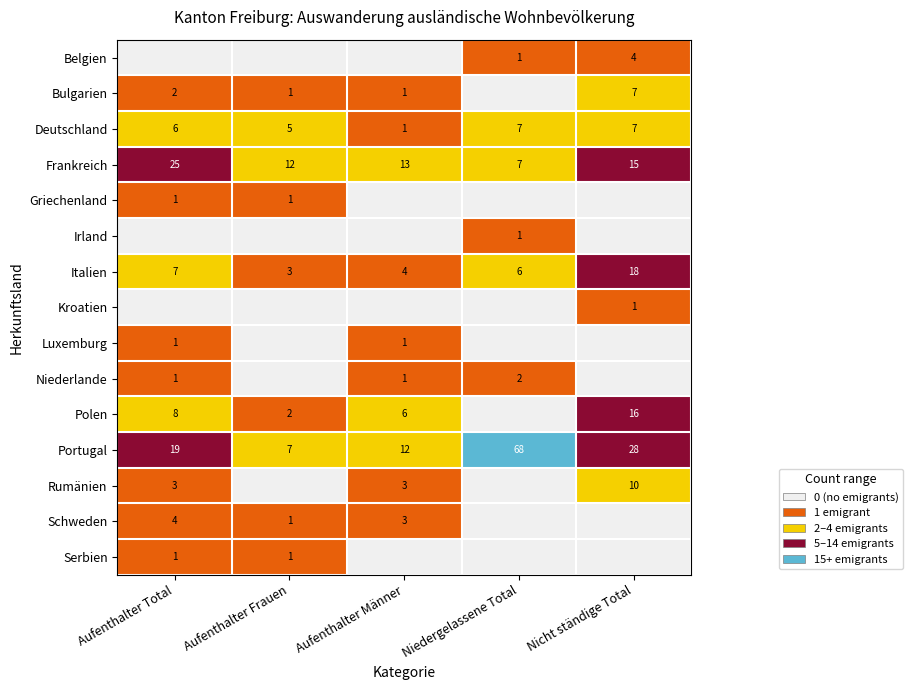

What value does the Deutschland series have at Aufenthalter Frauen?

5